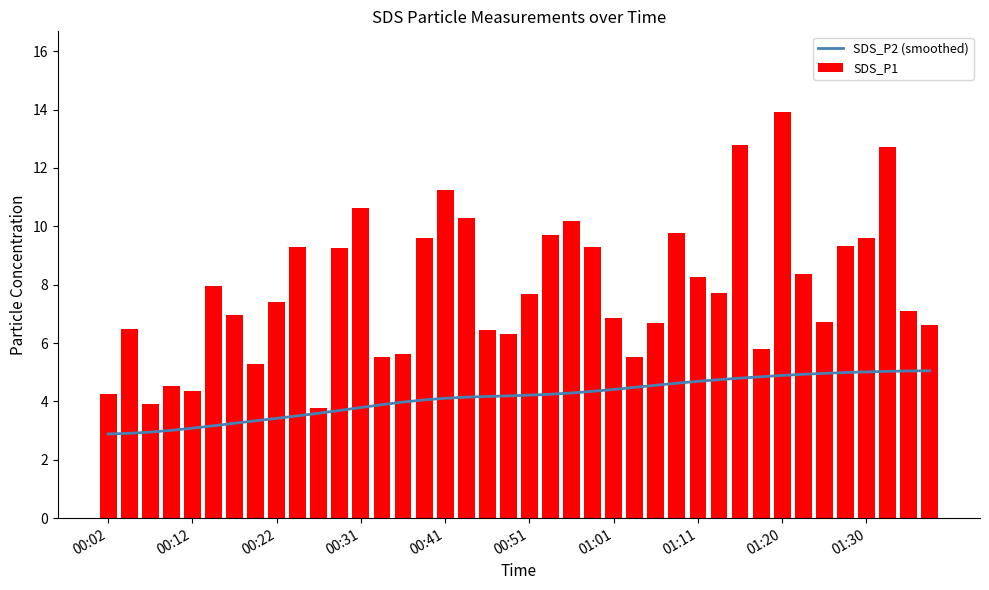

What is the maximum value for SDS_P2 (smoothed)?

5.1